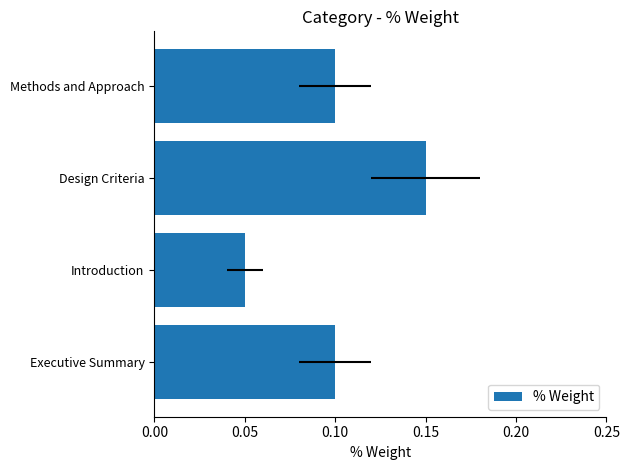

What is the sum of all values?

0.4